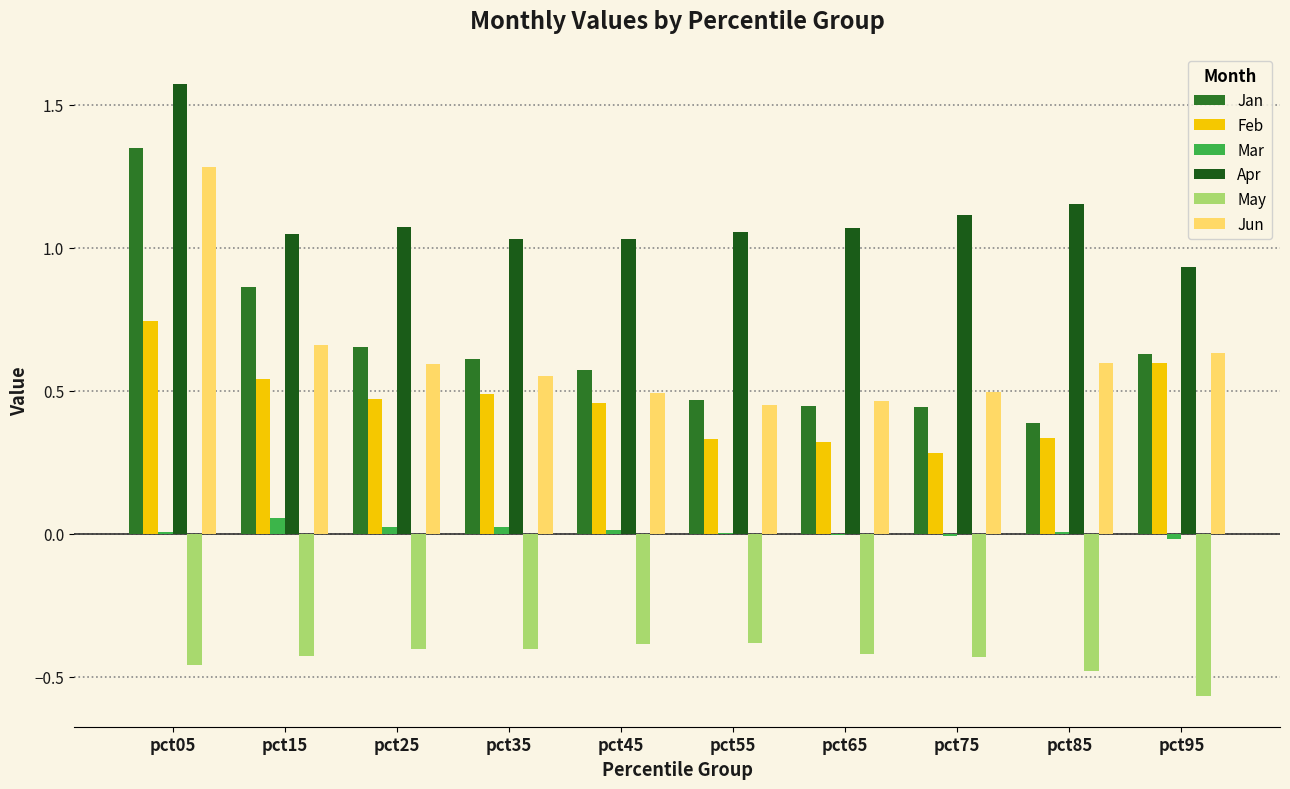

Reading right to left, extract all data points from this chart.

Jan: pct95=0.6	pct85=0.4	pct75=0.4	pct65=0.4	pct55=0.5	pct45=0.6	pct35=0.6	pct25=0.7	pct15=0.9	pct05=1.3
Feb: pct95=0.6	pct85=0.3	pct75=0.3	pct65=0.3	pct55=0.3	pct45=0.5	pct35=0.5	pct25=0.5	pct15=0.5	pct05=0.7
Mar: pct95=-0.0	pct85=0.0	pct75=-0.0	pct65=-0.0	pct55=0.0	pct45=0.0	pct35=0.0	pct25=0.0	pct15=0.1	pct05=0.0
Apr: pct95=0.9	pct85=1.2	pct75=1.1	pct65=1.1	pct55=1.1	pct45=1.0	pct35=1.0	pct25=1.1	pct15=1.0	pct05=1.6
May: pct95=-0.6	pct85=-0.5	pct75=-0.4	pct65=-0.4	pct55=-0.4	pct45=-0.4	pct35=-0.4	pct25=-0.4	pct15=-0.4	pct05=-0.5
Jun: pct95=0.6	pct85=0.6	pct75=0.5	pct65=0.5	pct55=0.5	pct45=0.5	pct35=0.6	pct25=0.6	pct15=0.7	pct05=1.3